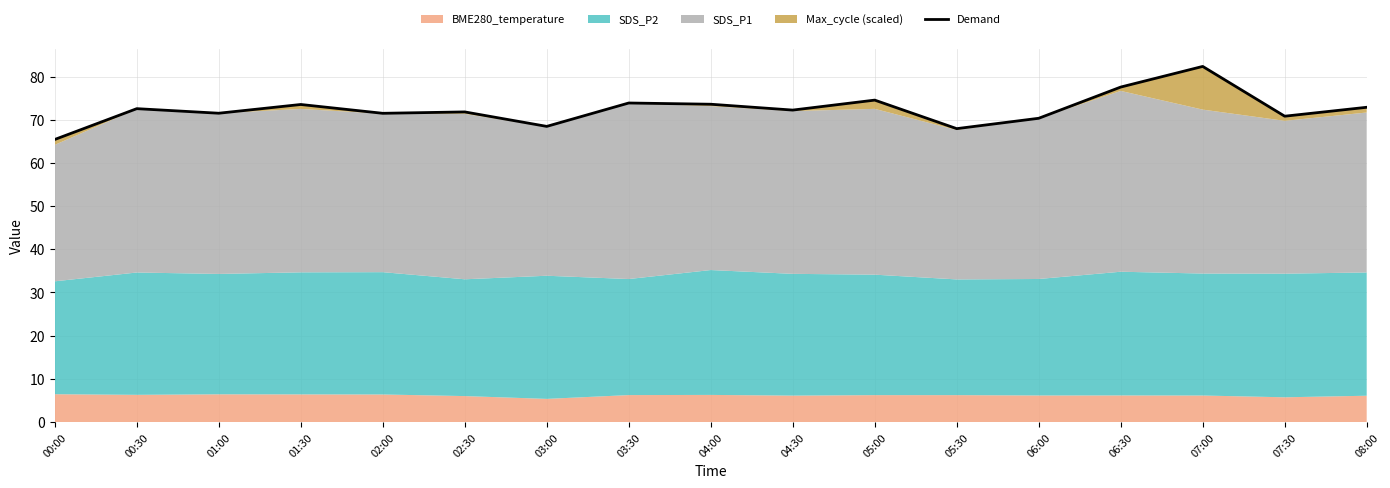

What is the change in value from 04:00 to 07:00?

+8.8